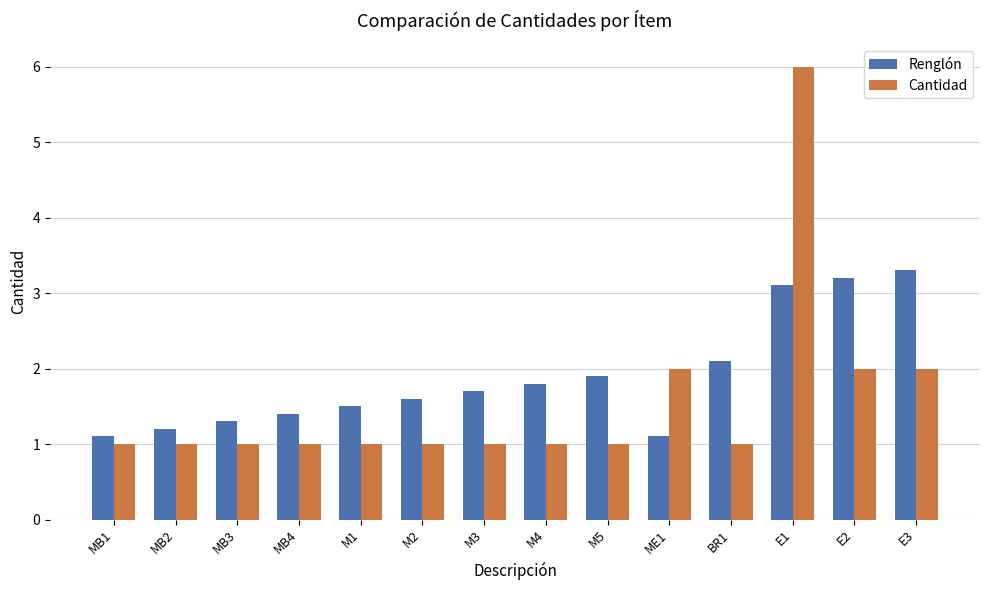

Reading right to left, extract all data points from this chart.

Renglón: 3.3	3.2	3.1	2.1	1.1	1.9	1.8	1.7	1.6	1.5	1.4	1.3	1.2	1.1
Cantidad: 2.0	2.0	6.0	1.0	2.0	1.0	1.0	1.0	1.0	1.0	1.0	1.0	1.0	1.0